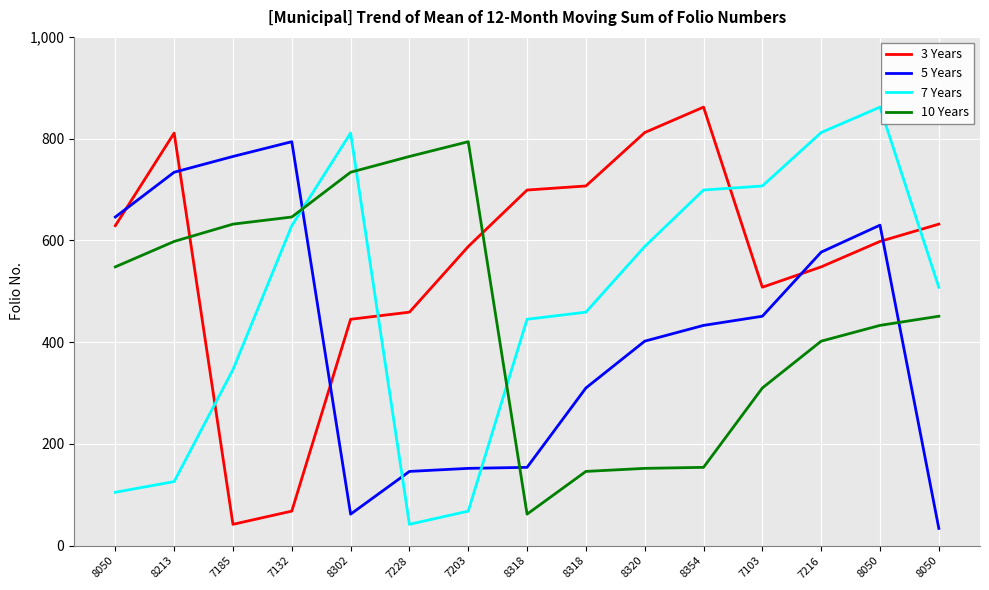

How many intersections are there between 3 Years and 5 Years?

5